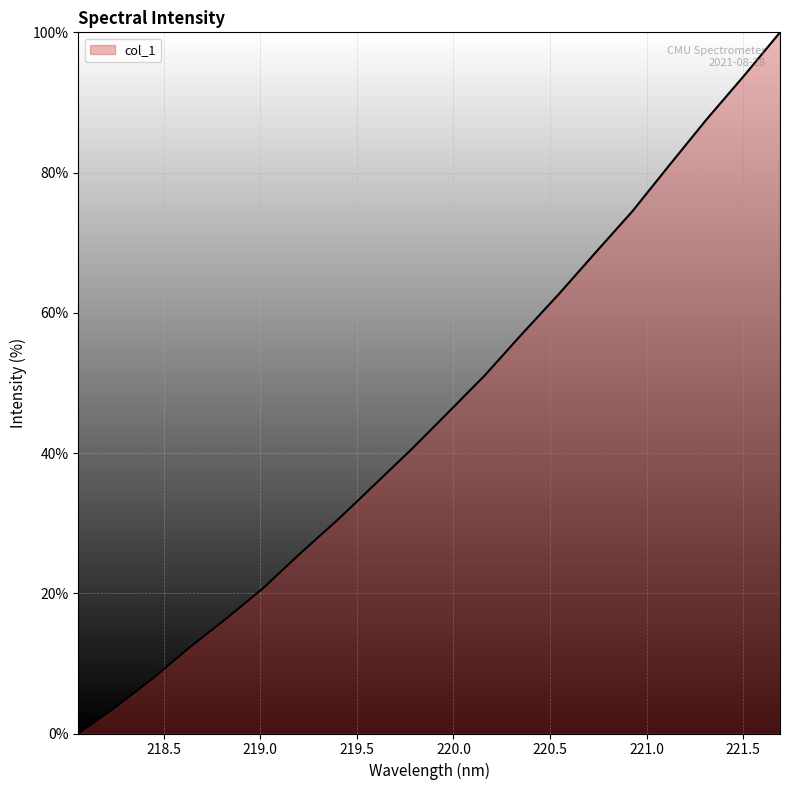

What is the maximum value shown in the chart?

100.0